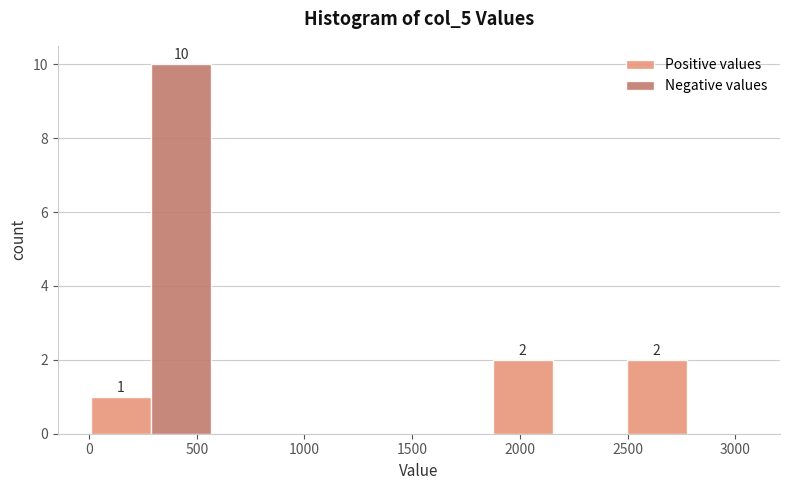

In the Negative values series, which range on the x-axis has the tallest bar?

0 to 600